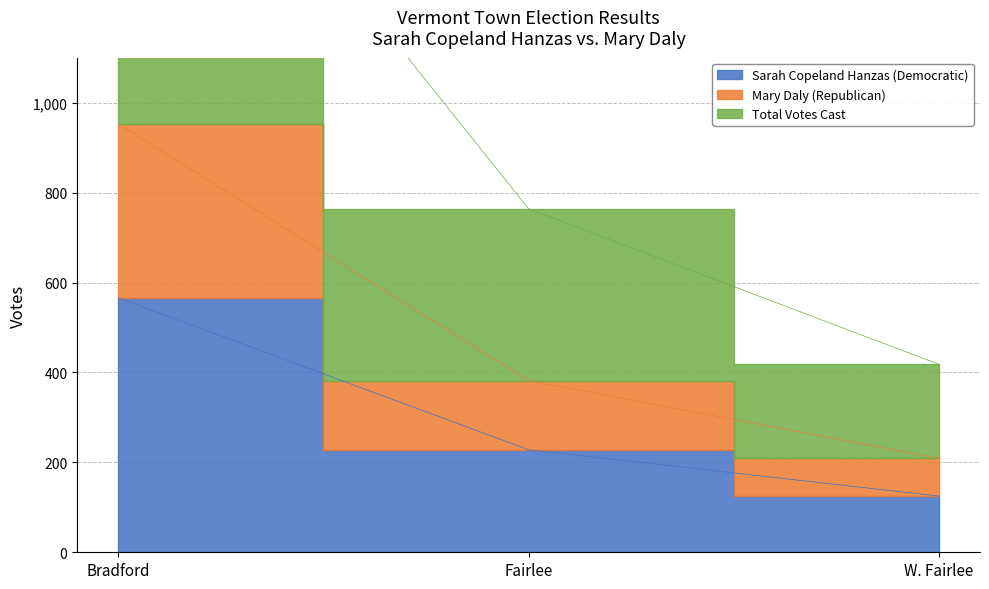

How many data points does each series have?

3